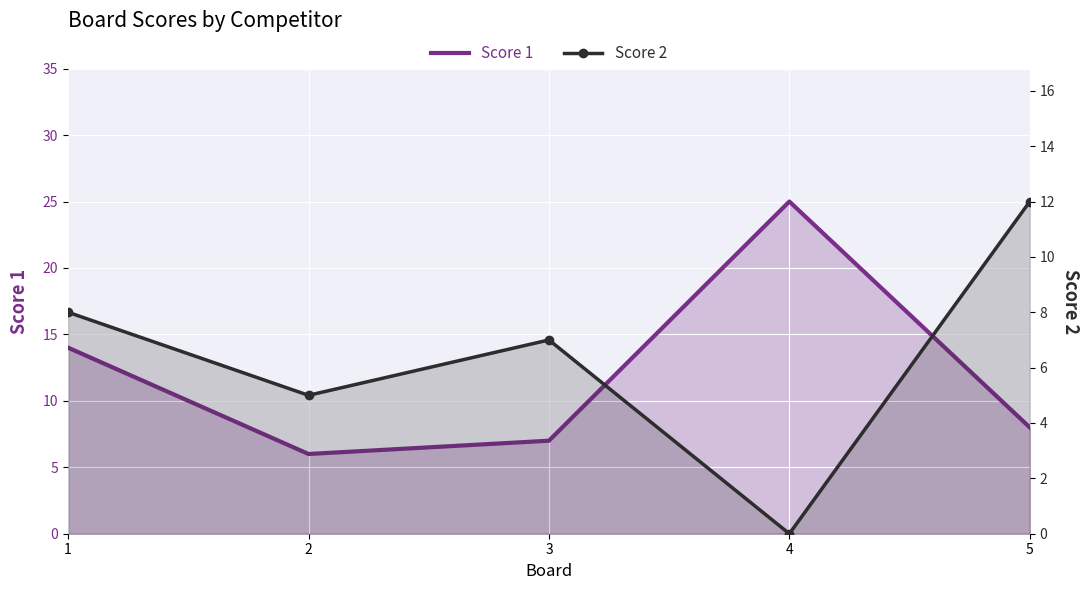

Which series changed the most between 1 and 3?

Score 1